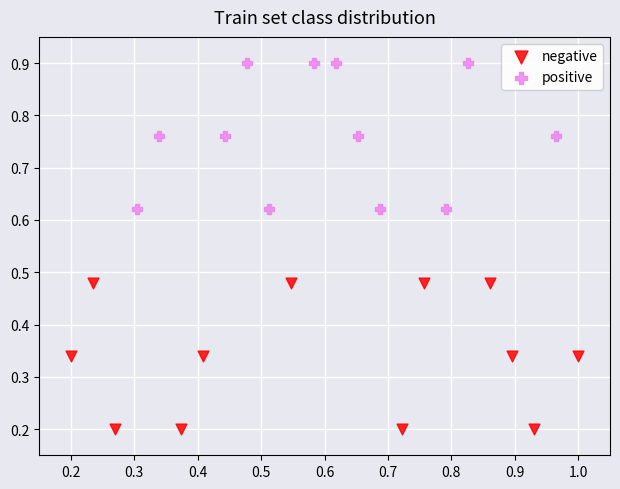

Which series contains the lowest Y value?

negative